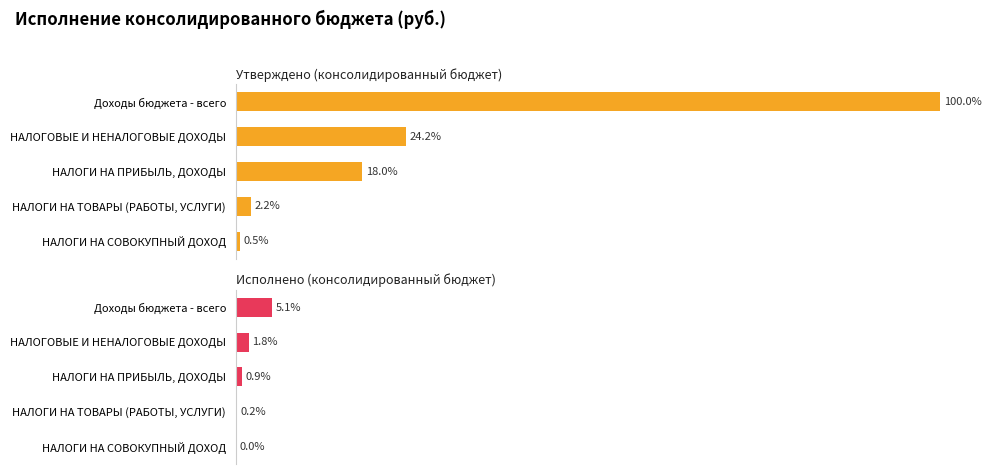

Rank the series by their average value, from highest to lowest.

Утверждено (консолидированный бюджет), Исполнено (консолидированный бюджет)